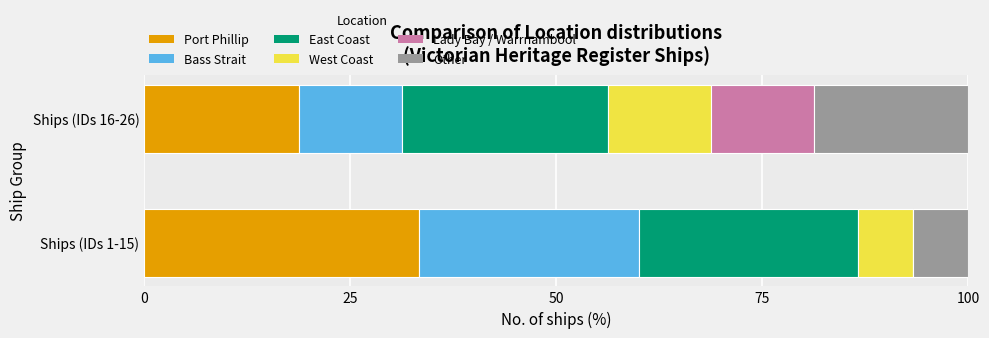

At which label is Port Phillip closest to 26?

Ships (IDs 16-26)